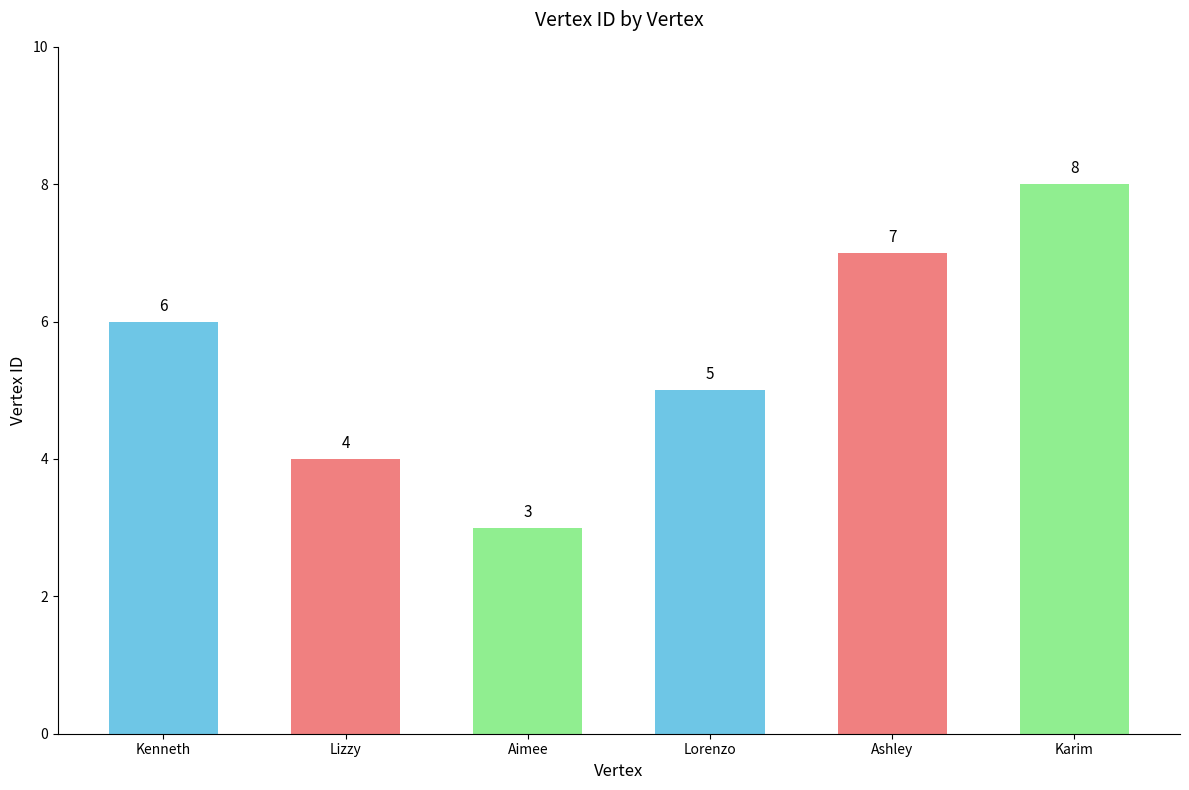

The value at Aimee is 2. True or false?

False